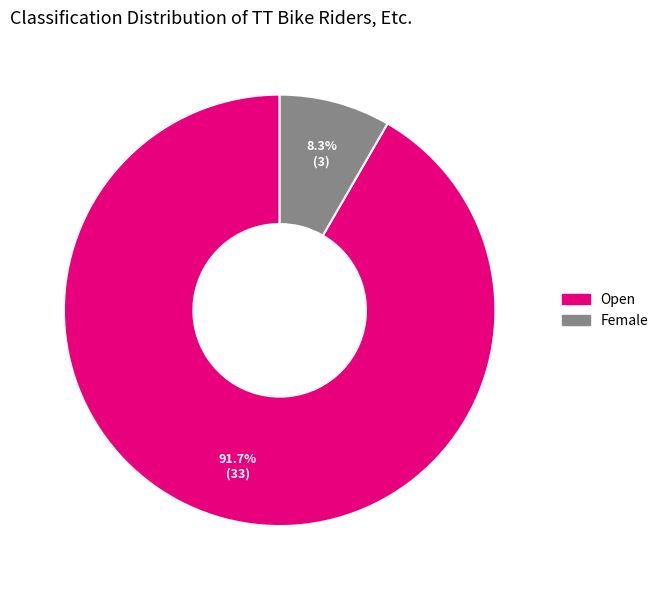

To the nearest percent, what is the difference between the Female and Open slice percentages?

83%